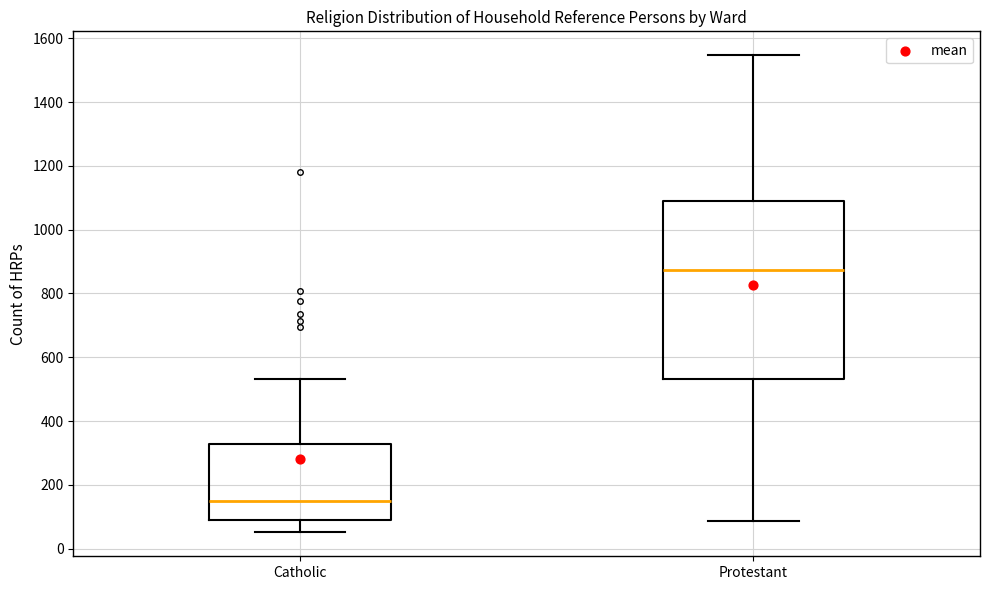

Reading left to right, transcribe this box plot: for each box, give where its median line is, the range the box spans, and where its two whiskers end, as read against the y-axis. The values are not printed on the chart, so give them approximately, as read against the axis.

Catholic: median 140, box 100 to 320, whiskers 60 to 540
Protestant: median 880, box 540 to 1100, whiskers 80 to 1540